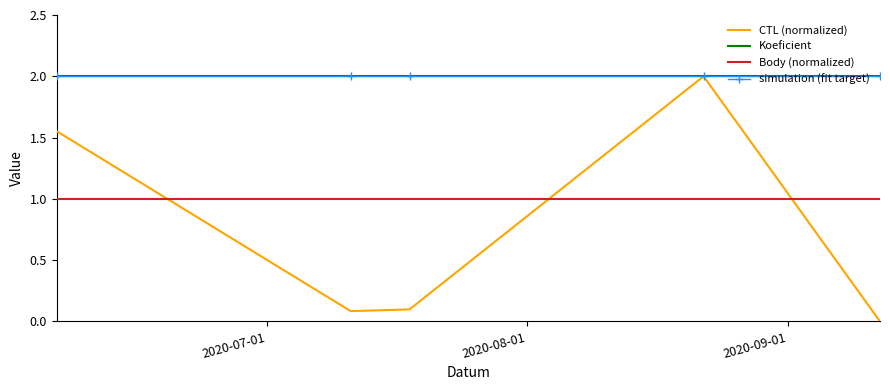

True or false: Koeficient has more than 0 points higher than both neighbors.

False